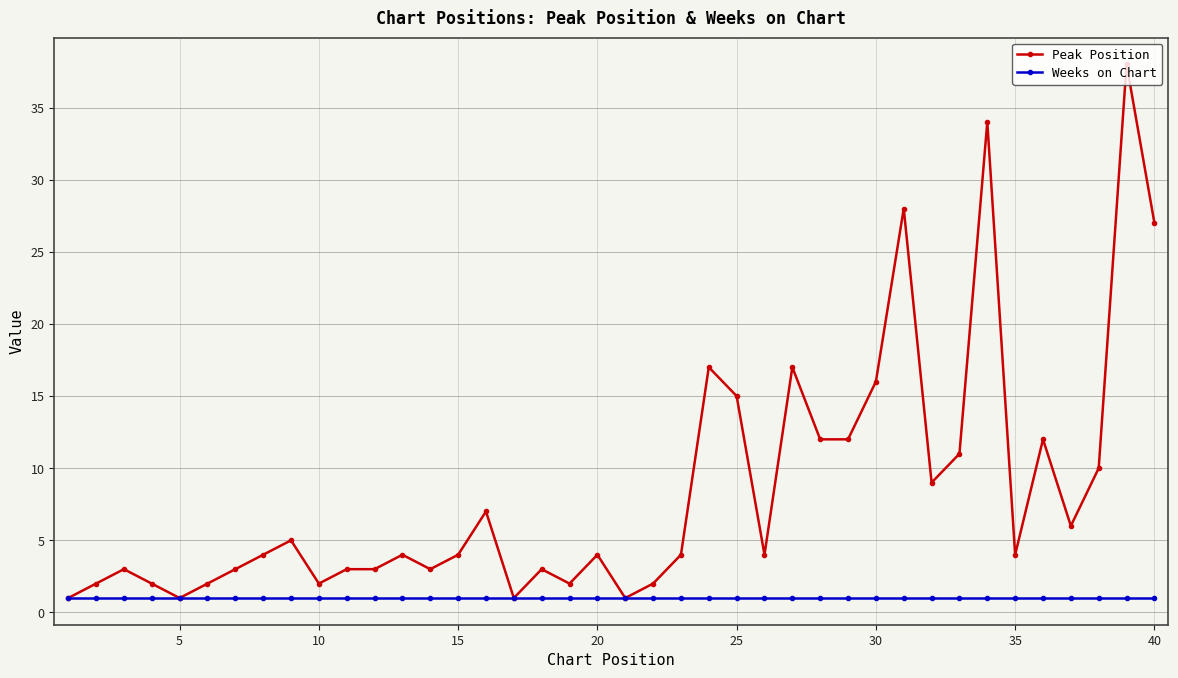

Which series has the widest spread of values?

Peak Position